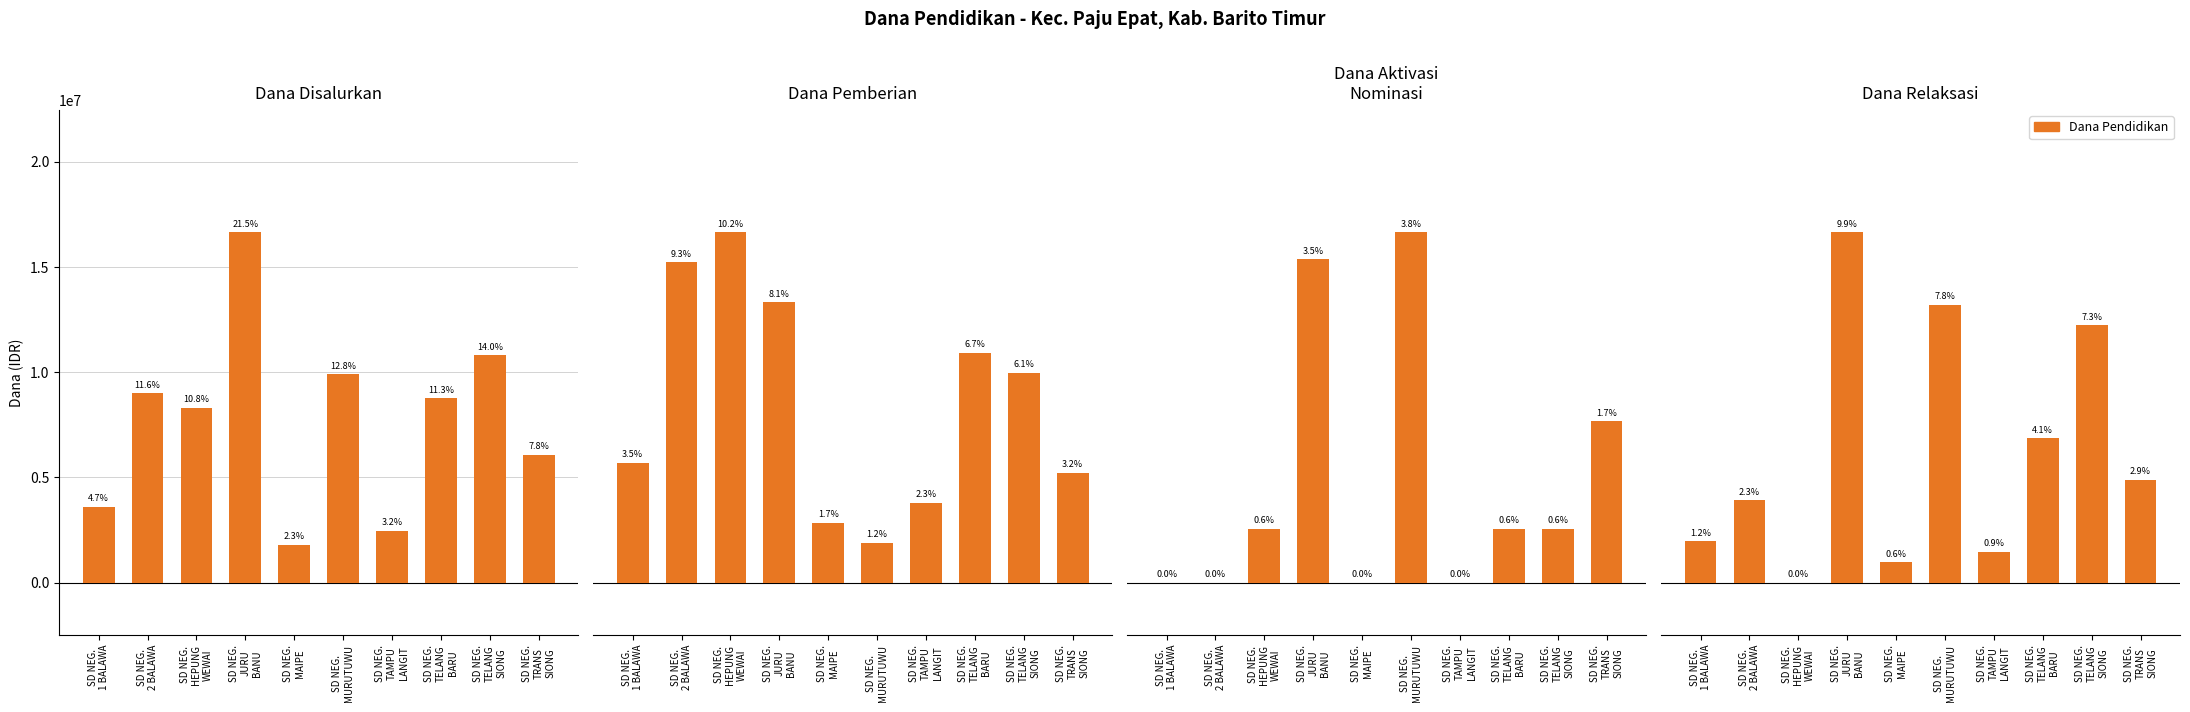

At which label does Dana Pemberian reach its minimum?

SD NEG.
MURUTUWU